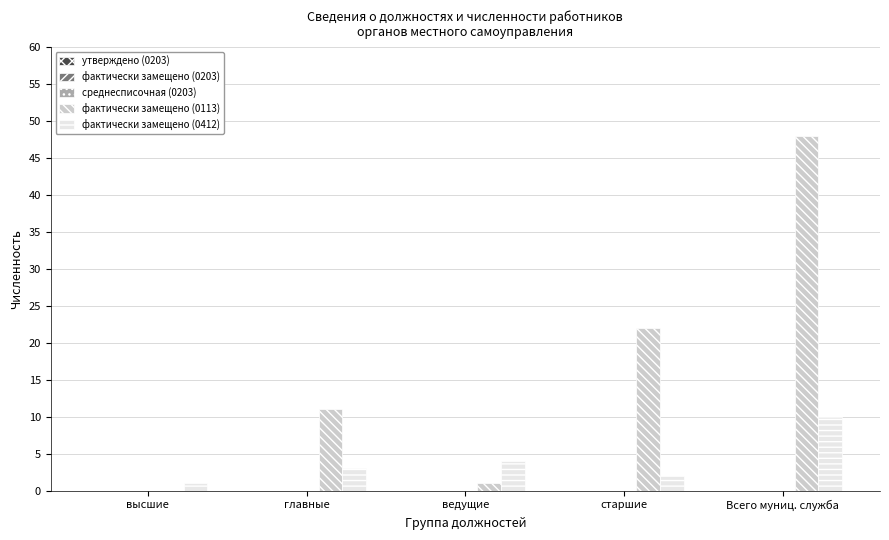

What is the sum of all фактически замещено (0412) values?

20